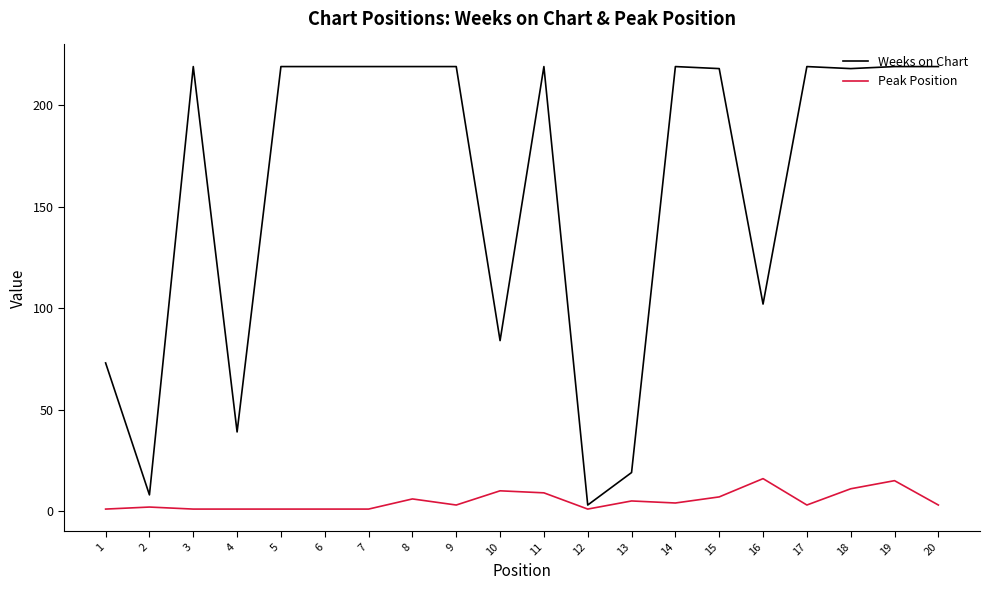

What is the difference between the maximum and minimum values in the Weeks on Chart series?

216